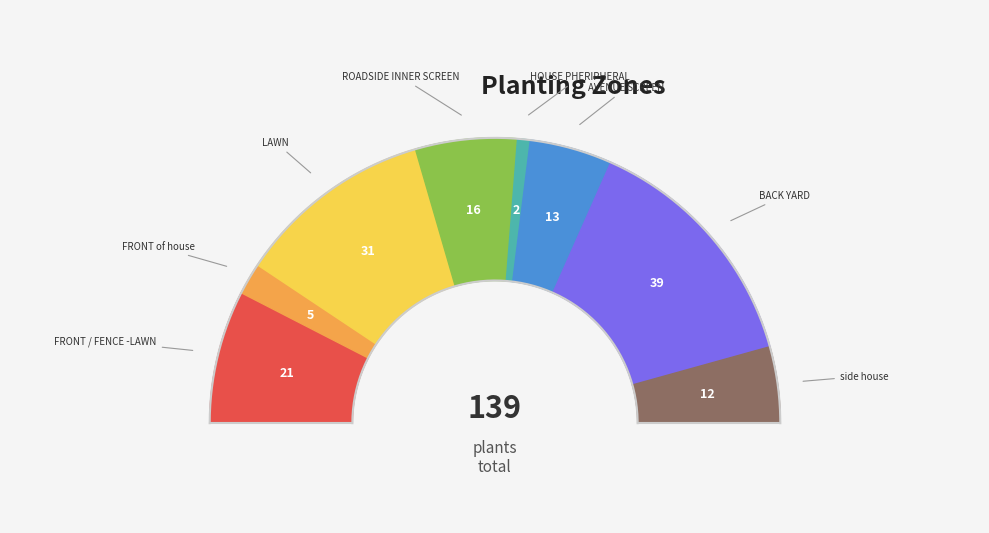

To the nearest percent, what is the difference between the FRONT of house and HOUSE PHERIPHERAL slice percentages?

2%